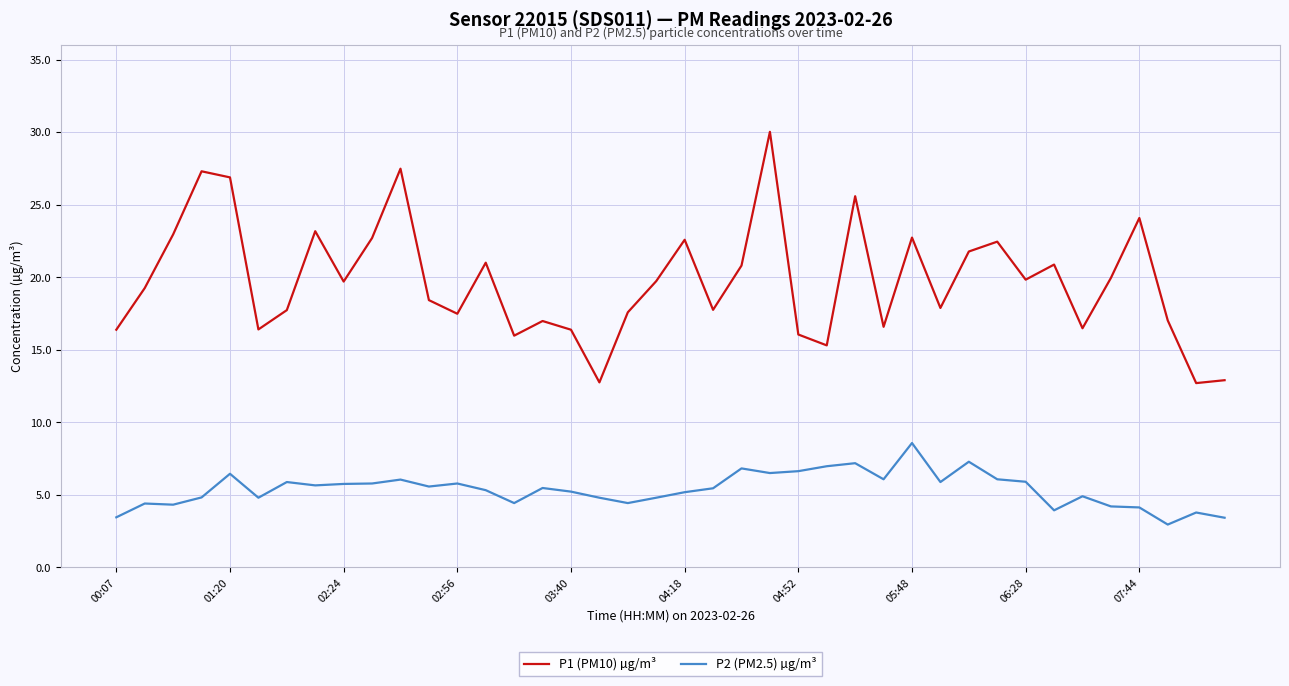

True or false: P2 (PM2.5) µg/m³ and P1 (PM10) µg/m³ cross at least once.

False